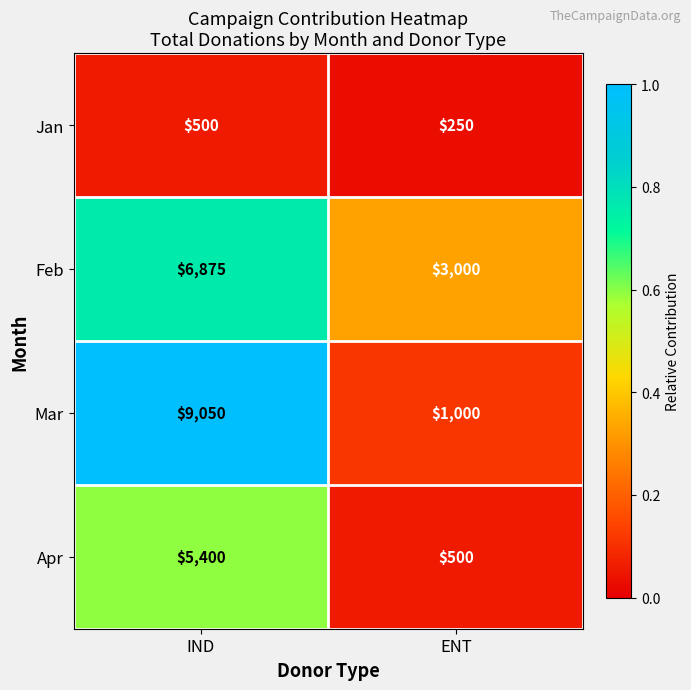

Which series has the largest range (max minus min)?

Mar